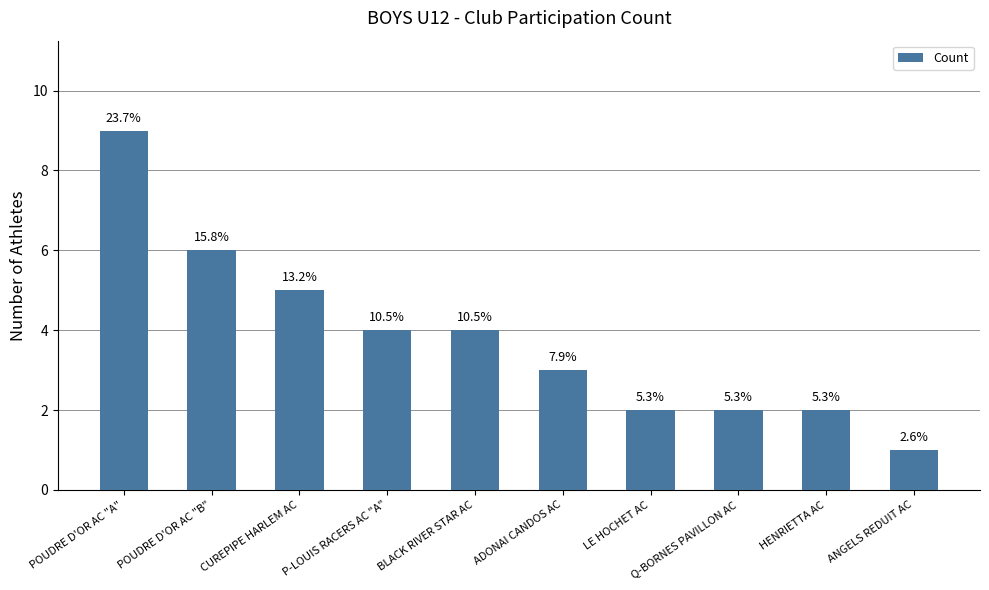

Are the bars horizontal?

No